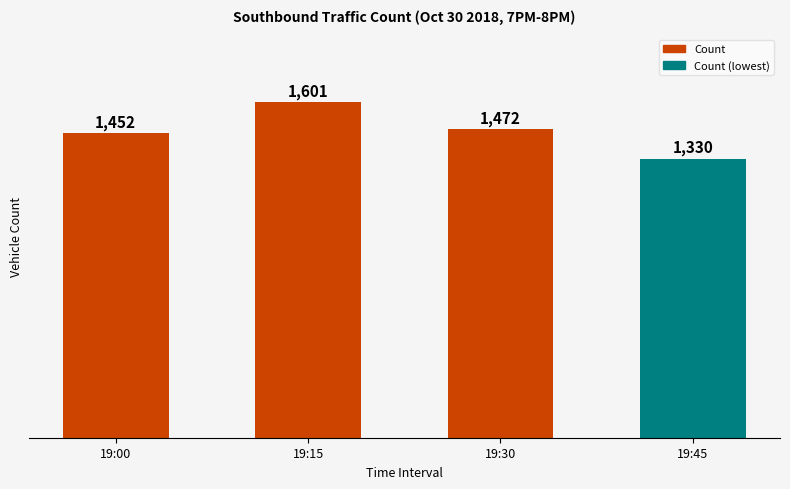

List the labels in order of value, smallest first.

19:45, 19:00, 19:30, 19:15